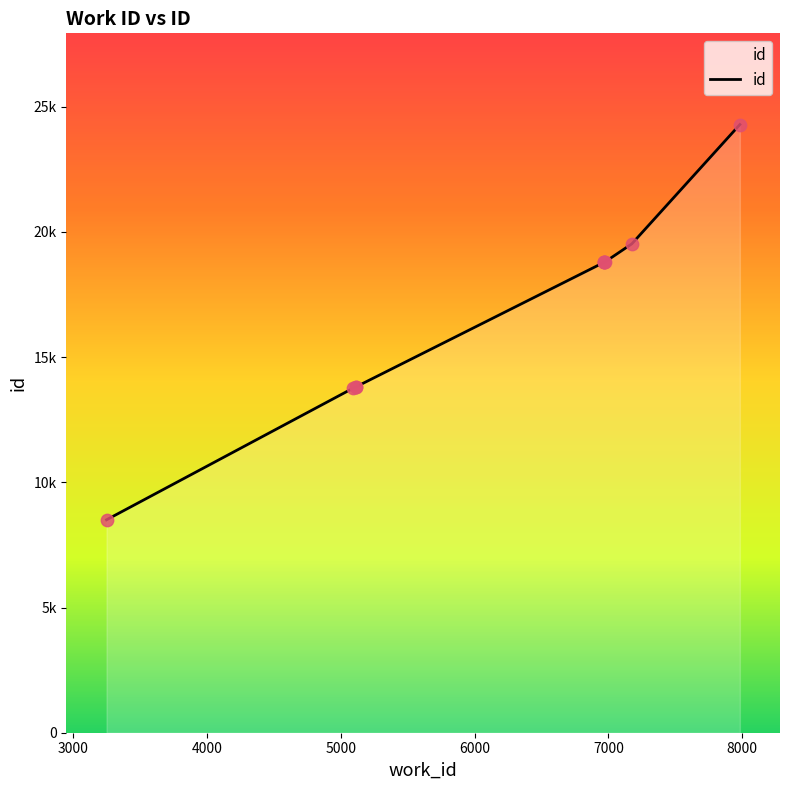

Between 6975 and 6965, which is larger?

6975